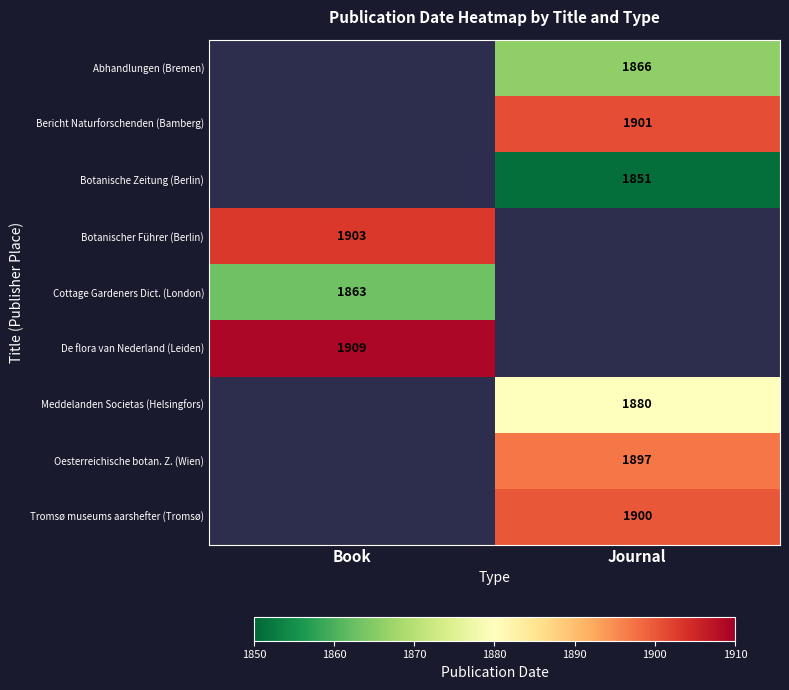

Which label corresponds to the smallest value in the chart?

Journal